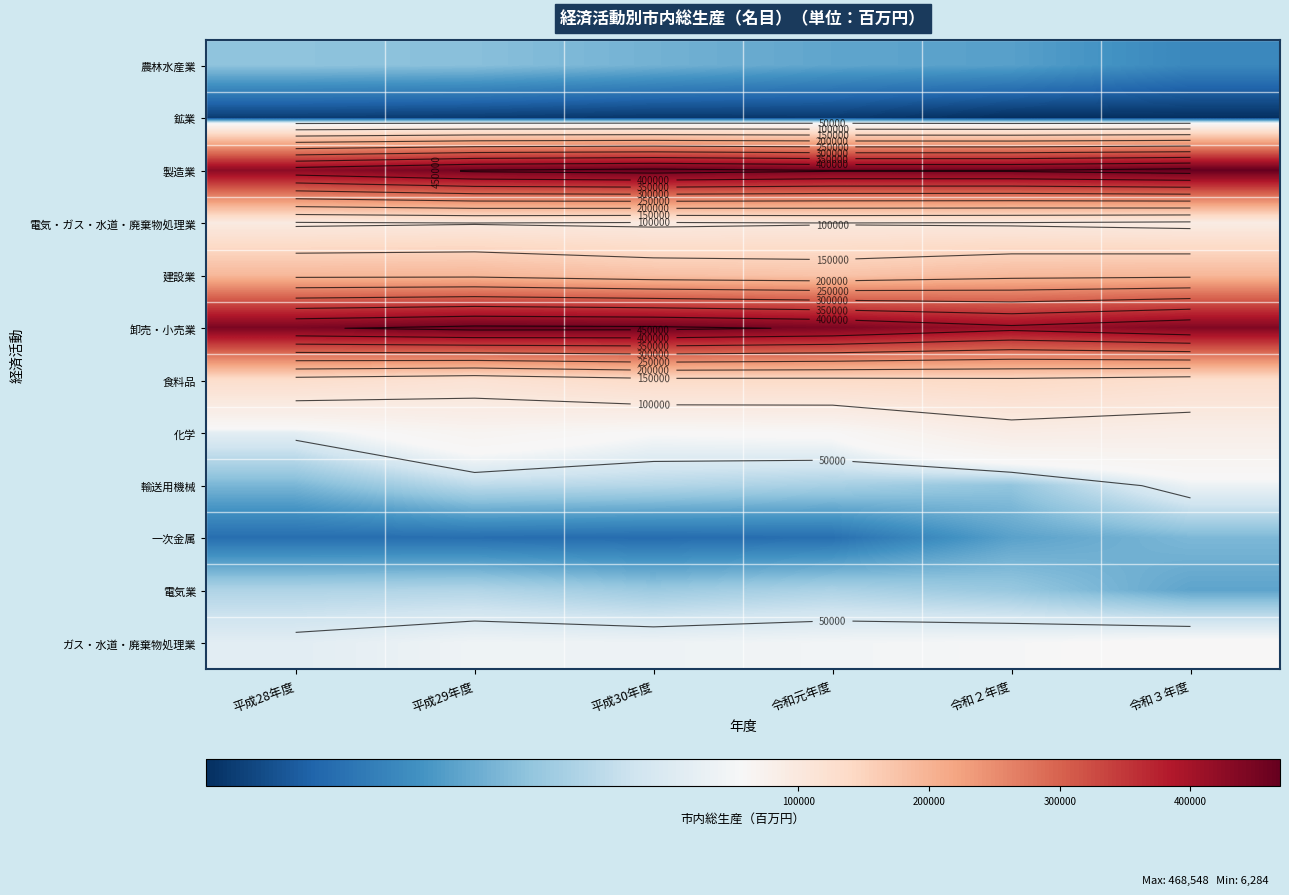

What is the average value of the 食料品 series?

130124